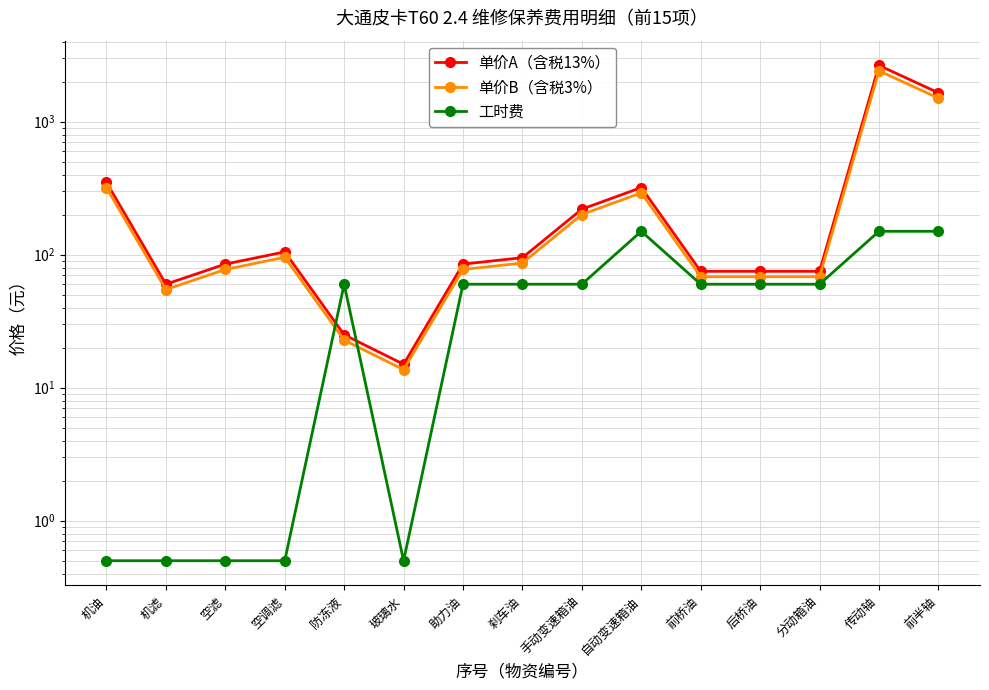

What is the average value of the 单价B（含税3%） series?

357.6